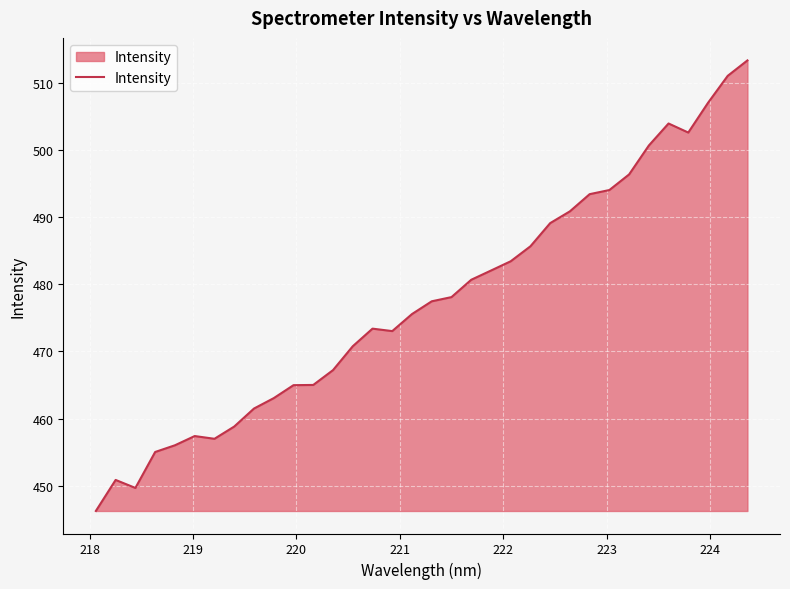

What is the smallest value displayed?

446.2